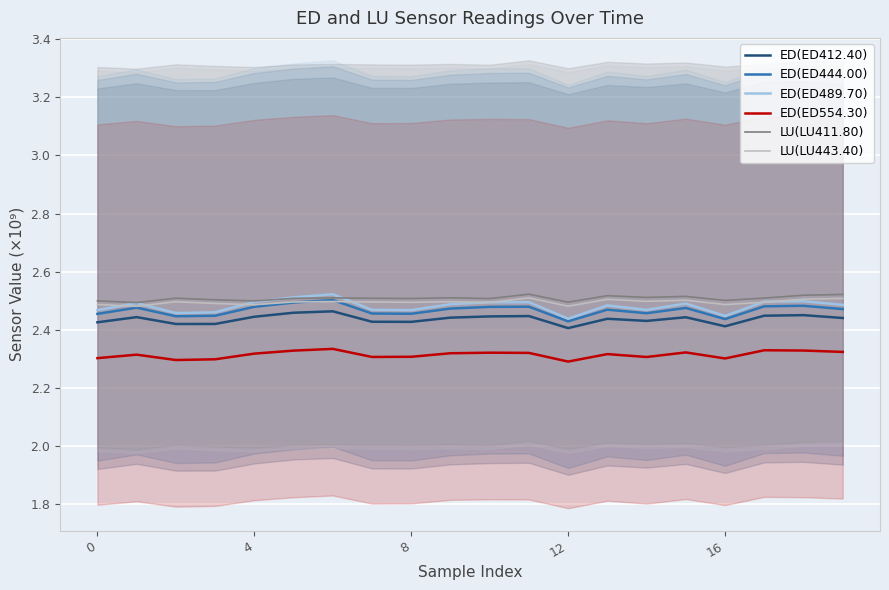

What is the maximum value shown in the chart?

2.5